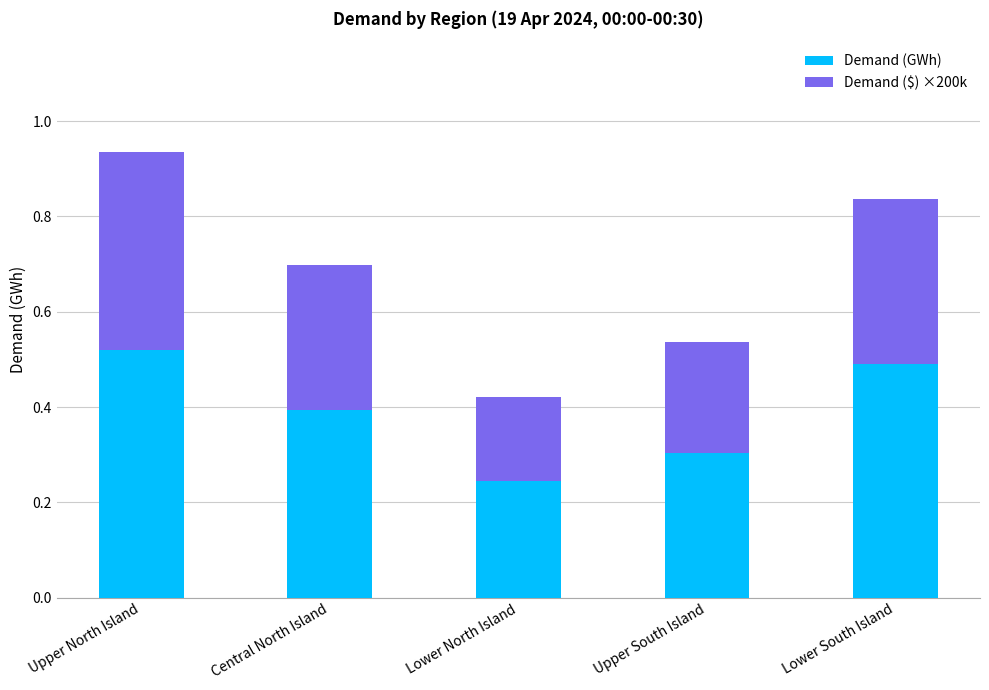

At which label is Demand (GWh) closest to 0?

Lower North Island